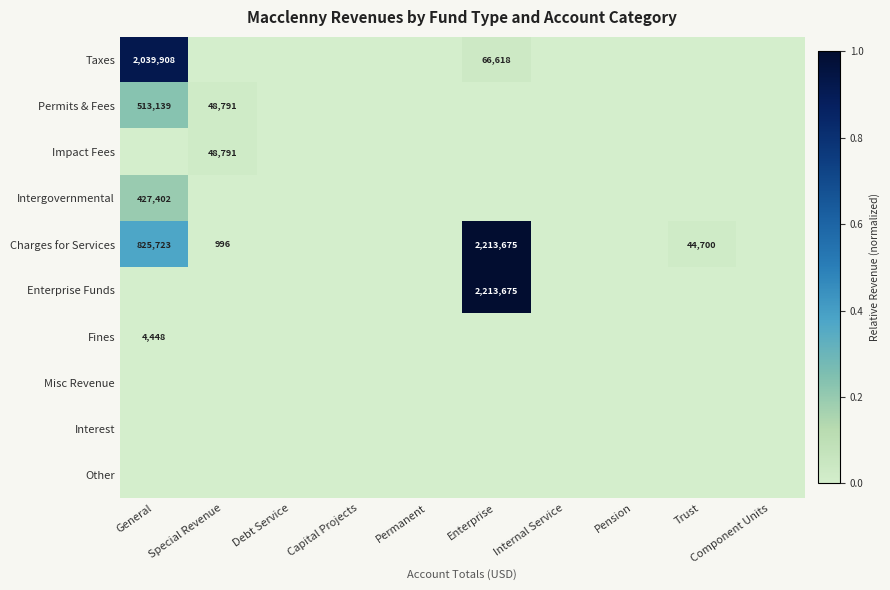

True or false: Charges for Services has a value of 447 at Special Revenue.

False